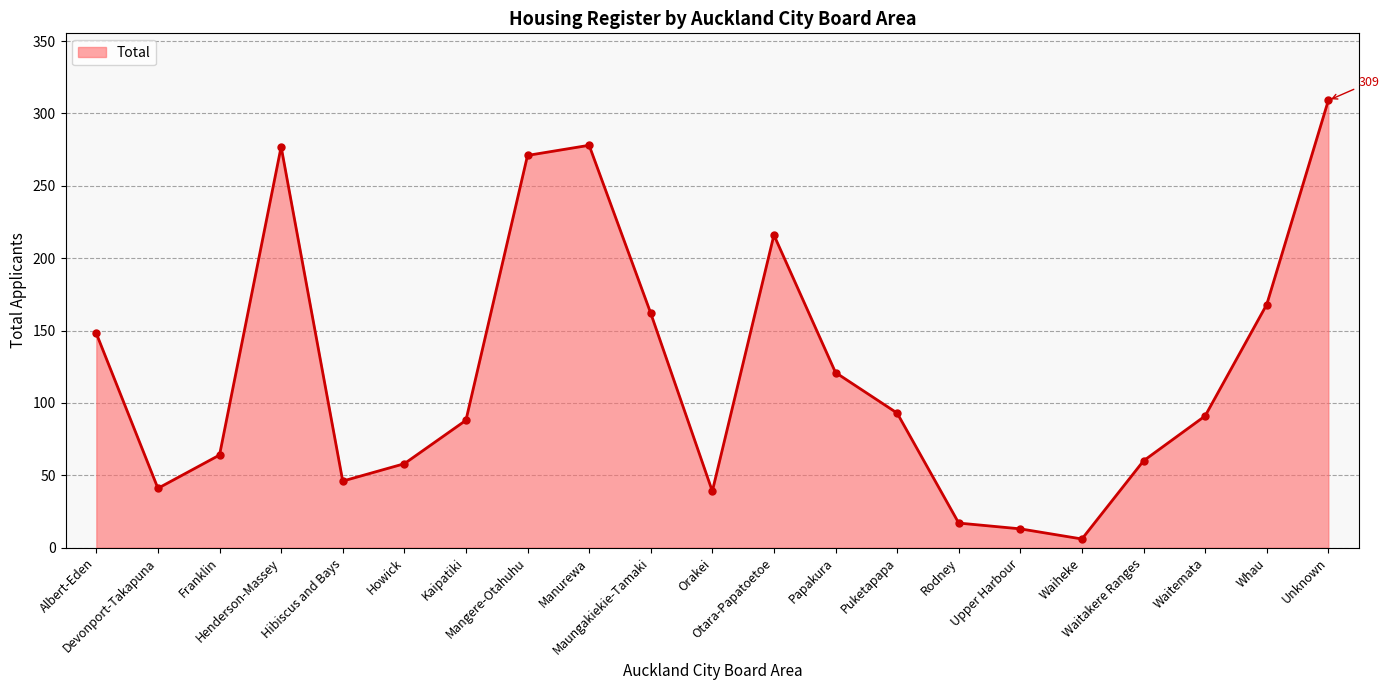

What is the greatest value displayed?

309